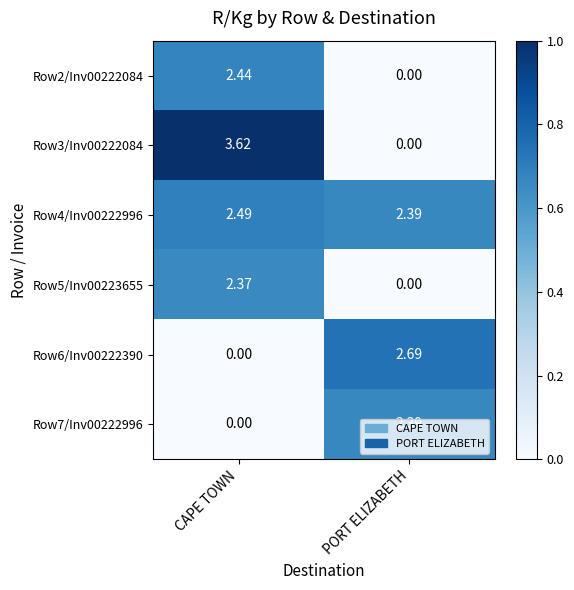

Which category has the lowest value in the Row6/Inv00222390 series?

CAPE TOWN